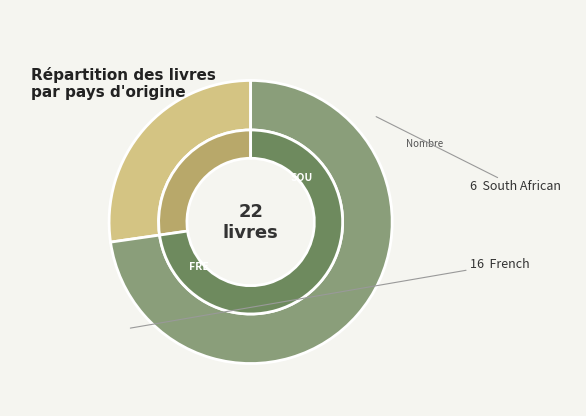

Rank the categories by value from lowest to highest.

South African, French